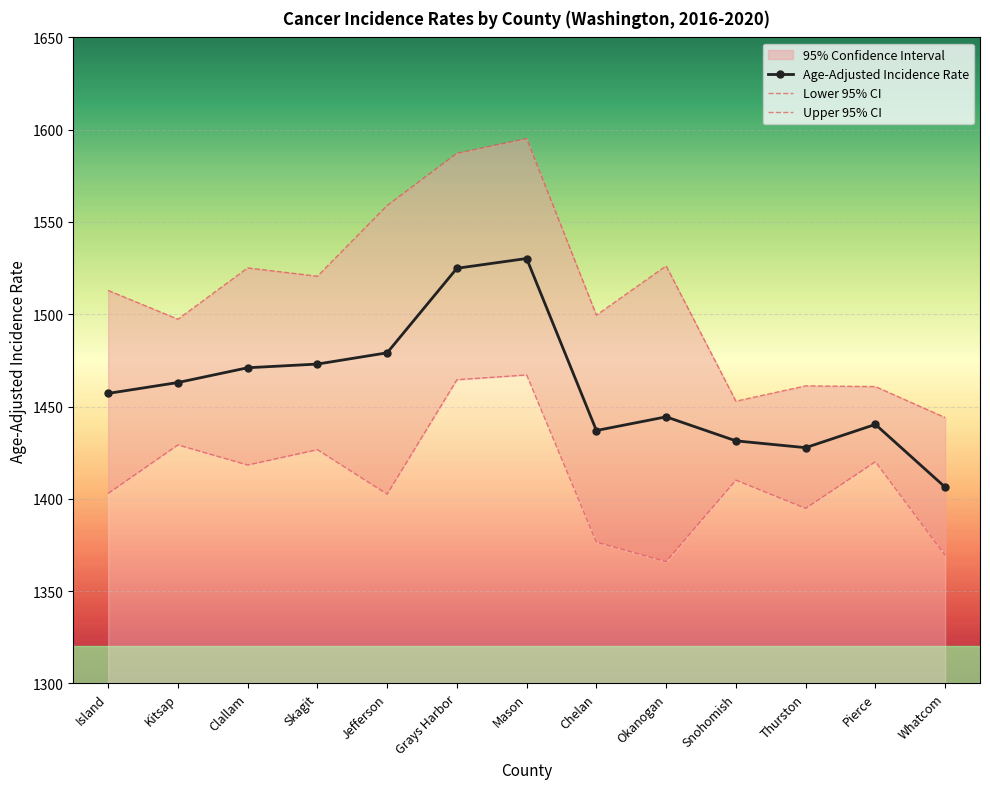

At which label does Upper 95% CI reach its minimum?

Whatcom